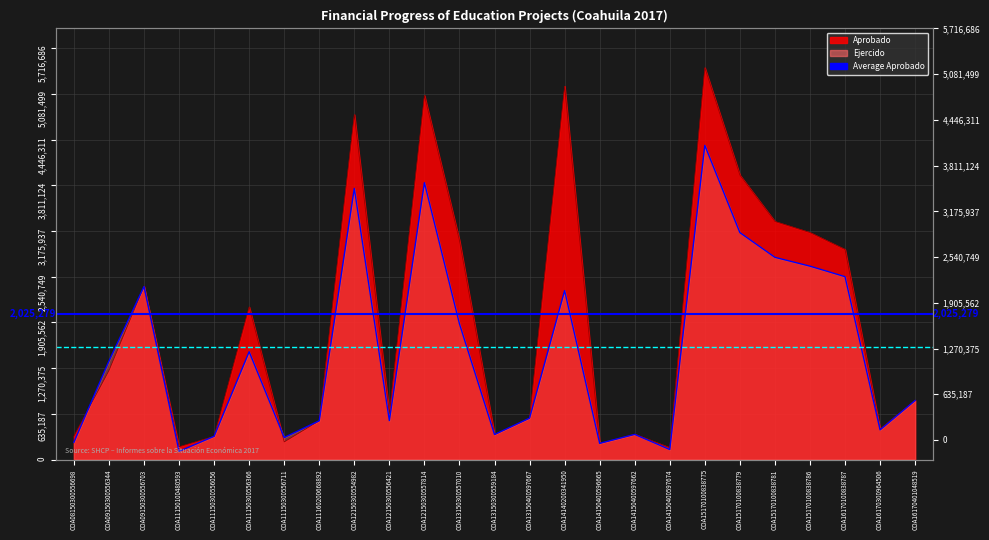

Does the chart have visible grid lines?

Yes